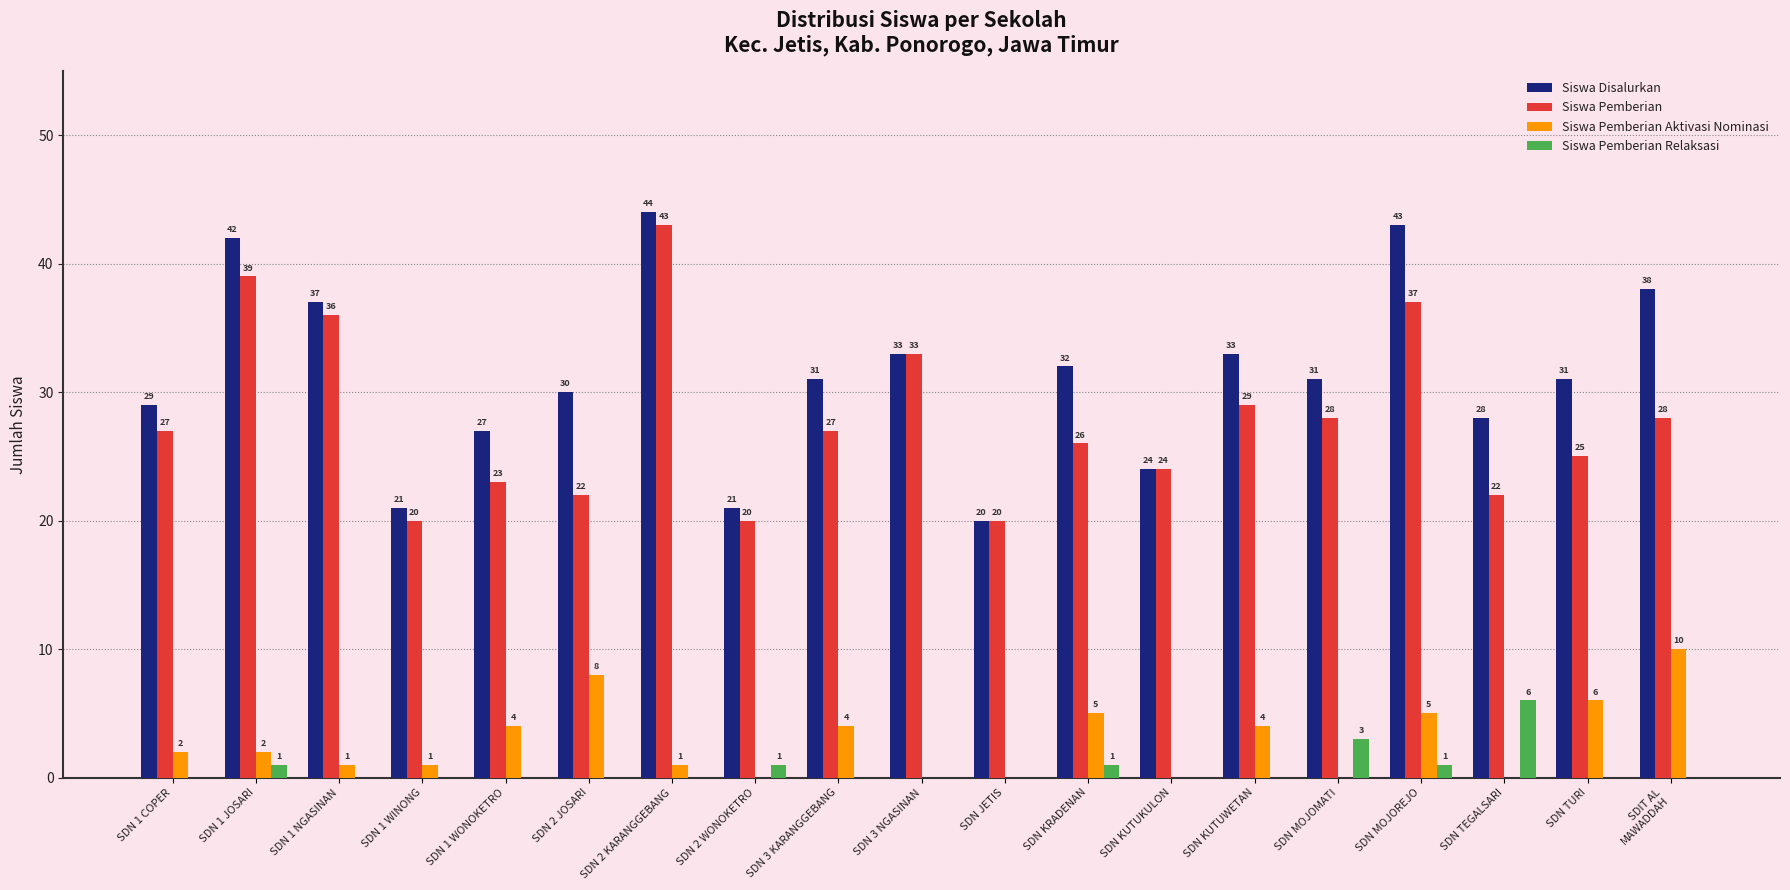

Between SDN MOJOMATI and SDN MOJOREJO, which series saw the biggest shift?

Siswa Disalurkan